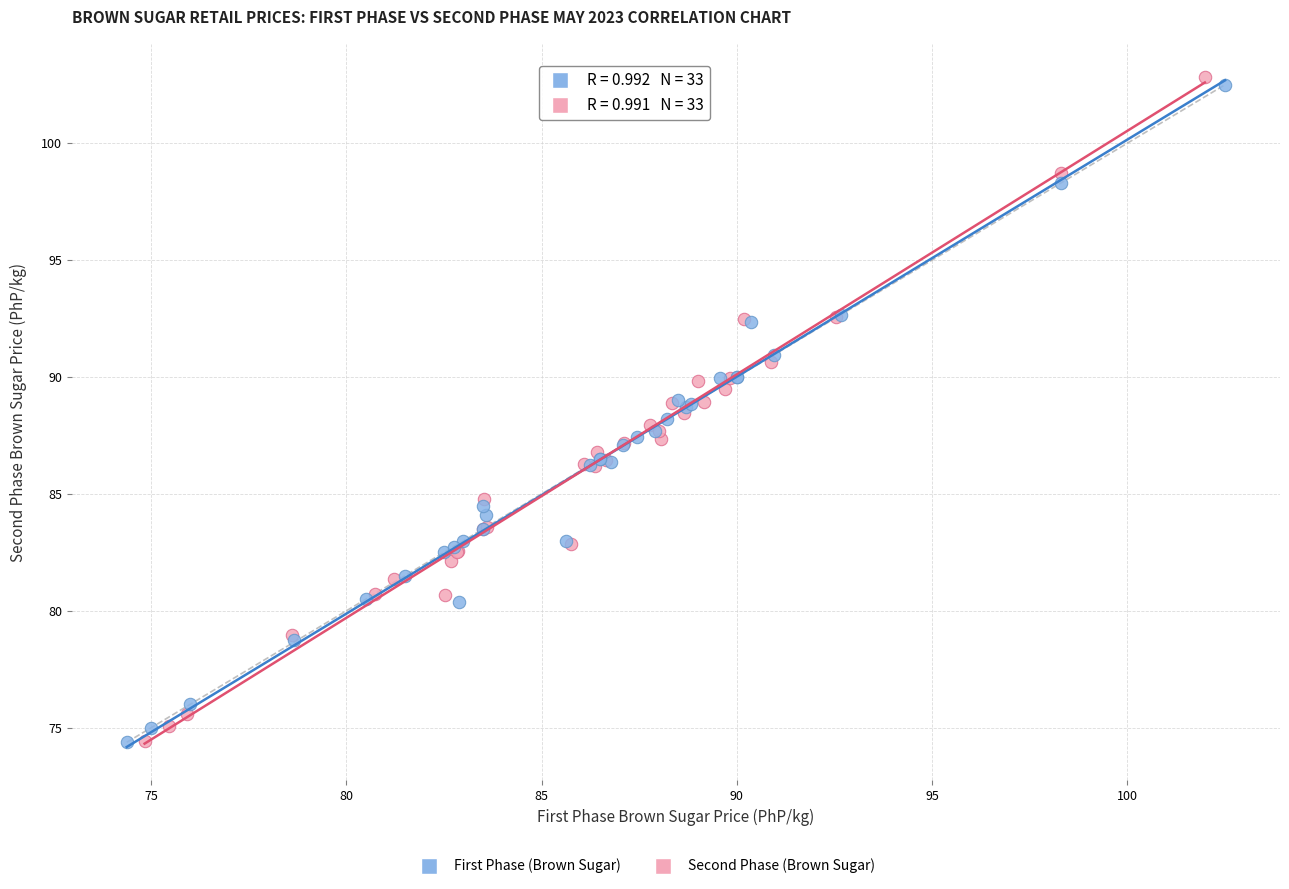

Which series has the widest spread of Y values?

Second Phase (Brown Sugar)